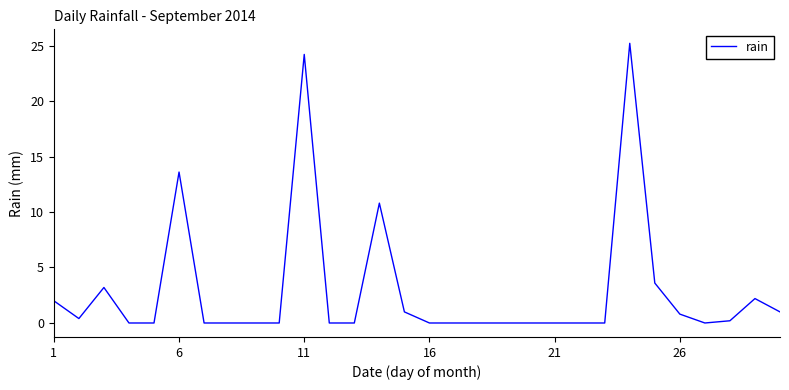

What is the greatest value displayed?

25.2